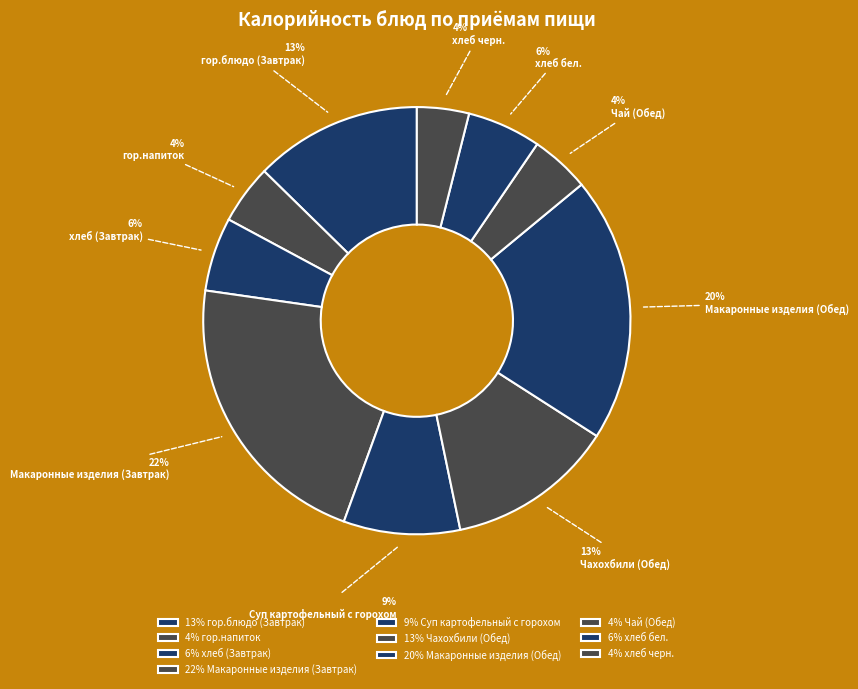

How many slices are in this pie chart?

10